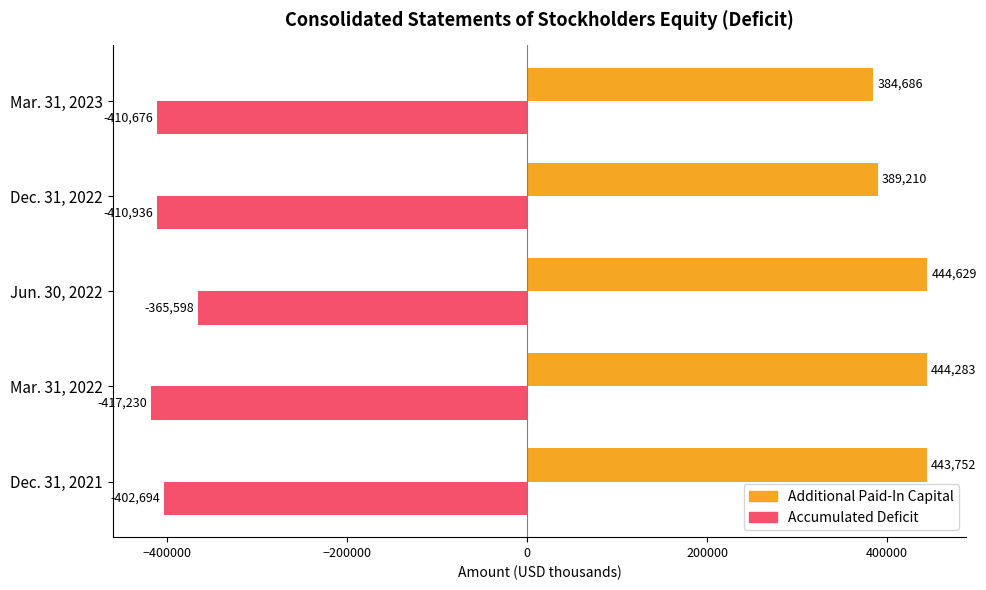

Rank the series by their average value, from lowest to highest.

Accumulated Deficit, Additional Paid-In Capital